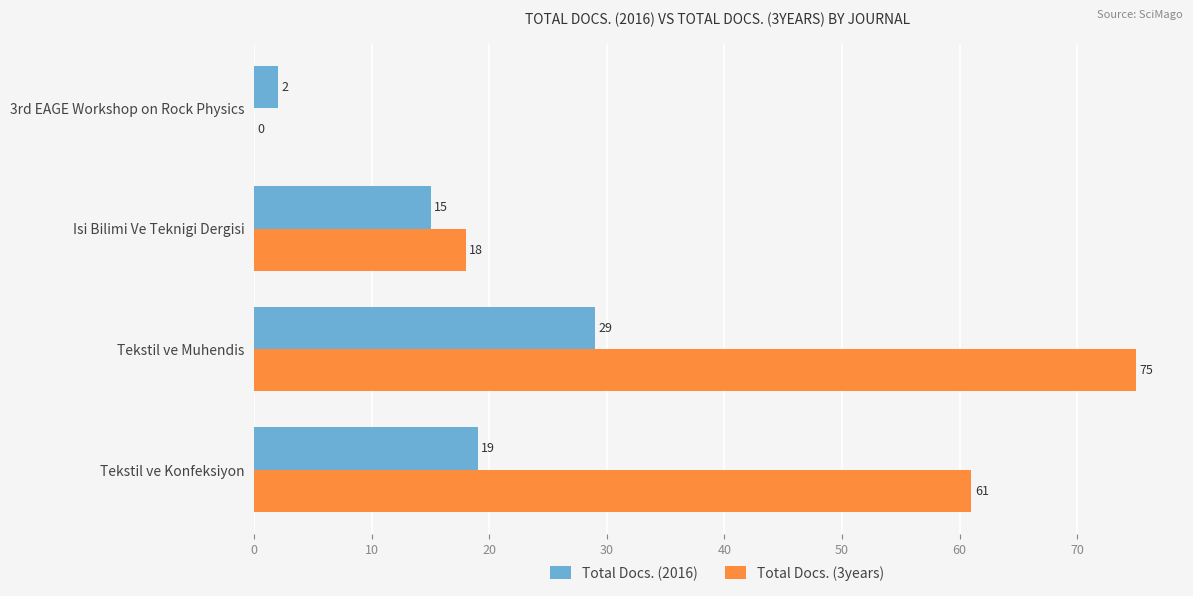

True or false: Total Docs. (2016) has a value of 2 at 3rd EAGE Workshop on Rock Physics.

True